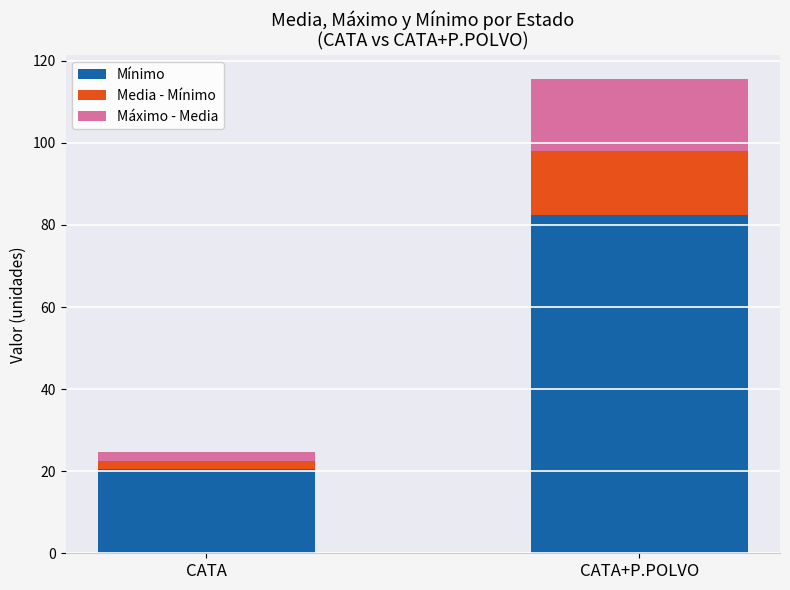

At which category is the sum across all series the highest?

CATA+P.POLVO